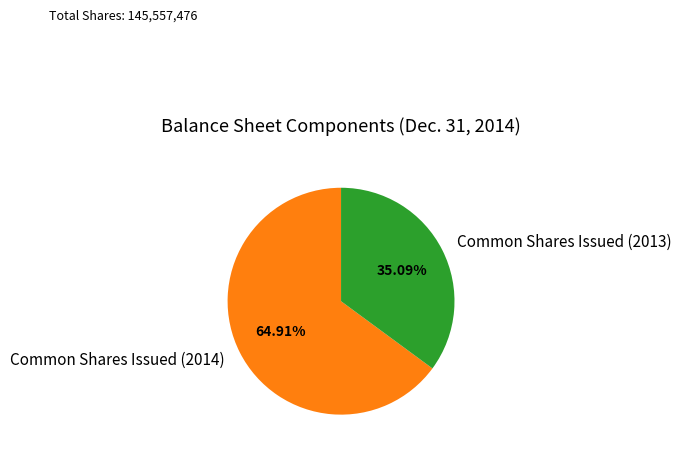

To the nearest percent, what is the average slice percentage?

50%